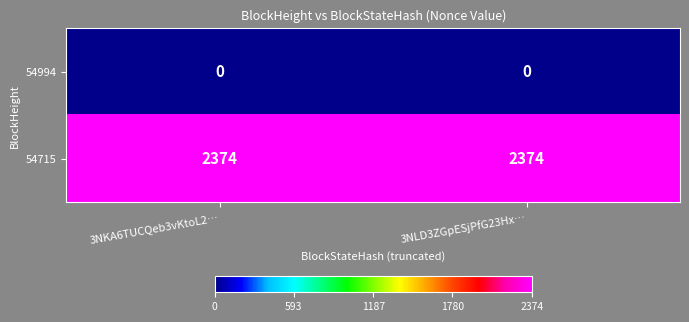

Which series has the largest total across all categories?

54715